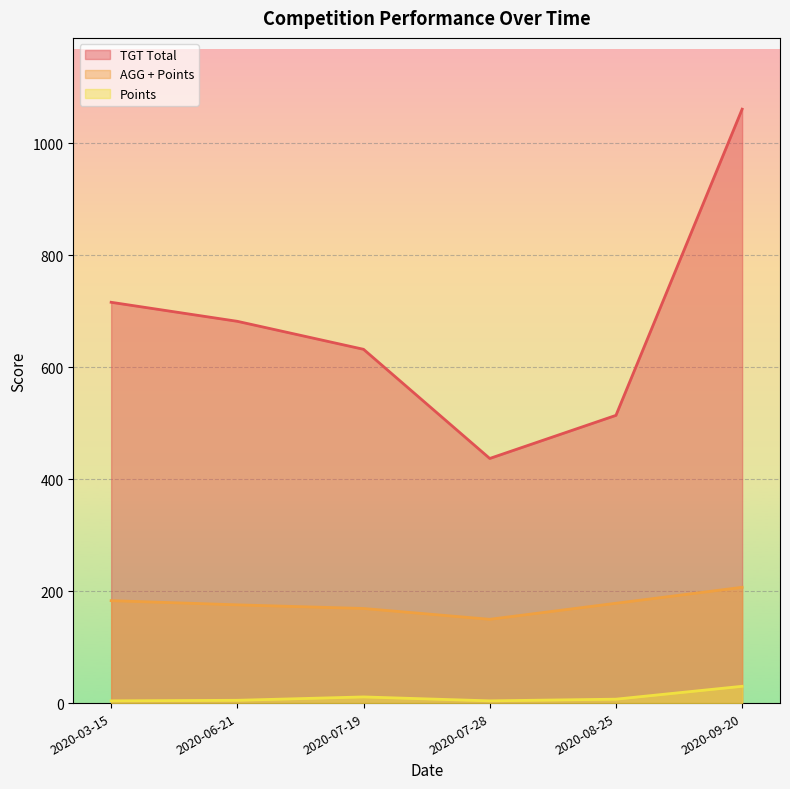

Reading left to right, extract all data points from this chart.

TGT Total: 716.0	682.0	632.0	437.0	514.0	1061.0
AGG + Points: 183.0	175.5	169.0	149.7	178.3	206.8
Points: 4.0	5.0	11.0	4.0	7.0	30.0